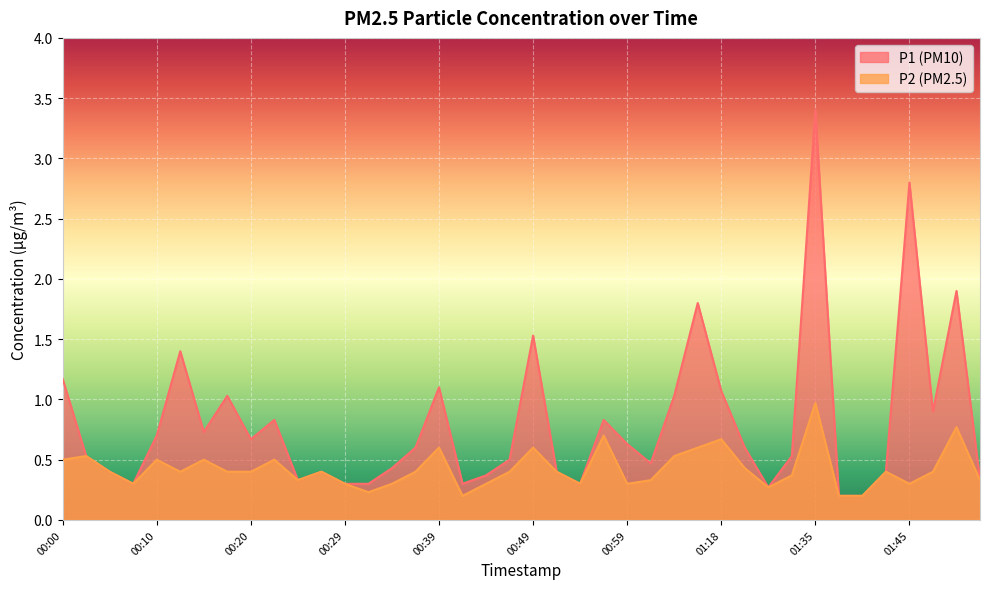

What is the lowest value of the P2 series?

0.2